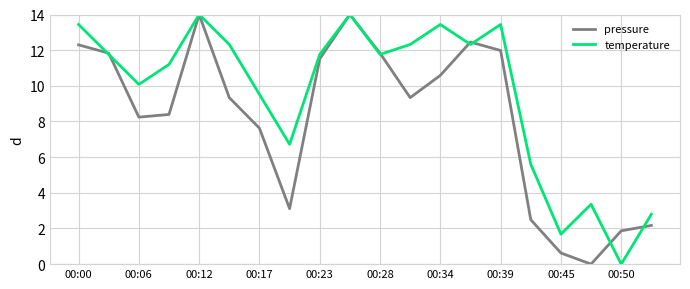

What is the maximum value for temperature?

14.0